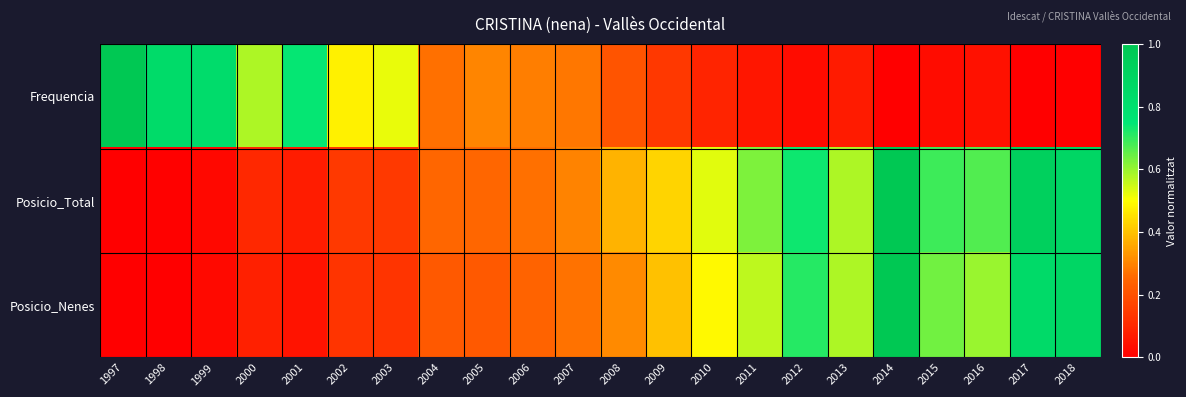

Reading right to left, what are all the values shown in this chart?

Frequencia: 2018=0.0	2017=0.0	2016=0.0	2015=0.0	2014=0.0	2013=0.1	2012=0.0	2011=0.1	2010=0.1	2009=0.1	2008=0.2	2007=0.3	2006=0.3	2005=0.3	2004=0.3	2003=0.5	2002=0.5	2001=0.7	2000=0.6	1999=0.8	1998=0.8	1997=1.0
Posicio_Total: 2018=0.9	2017=0.9	2016=0.7	2015=0.7	2014=1.0	2013=0.6	2012=0.7	2011=0.6	2010=0.5	2009=0.4	2008=0.4	2007=0.3	2006=0.3	2005=0.3	2004=0.3	2003=0.1	2002=0.1	2001=0.1	2000=0.1	1999=0.0	1998=0.0	1997=0.0
Posicio_Nenes: 2018=0.9	2017=0.8	2016=0.6	2015=0.6	2014=1.0	2013=0.6	2012=0.7	2011=0.6	2010=0.5	2009=0.4	2008=0.3	2007=0.3	2006=0.2	2005=0.2	2004=0.2	2003=0.1	2002=0.1	2001=0.0	2000=0.1	1999=0.0	1998=0.0	1997=0.0